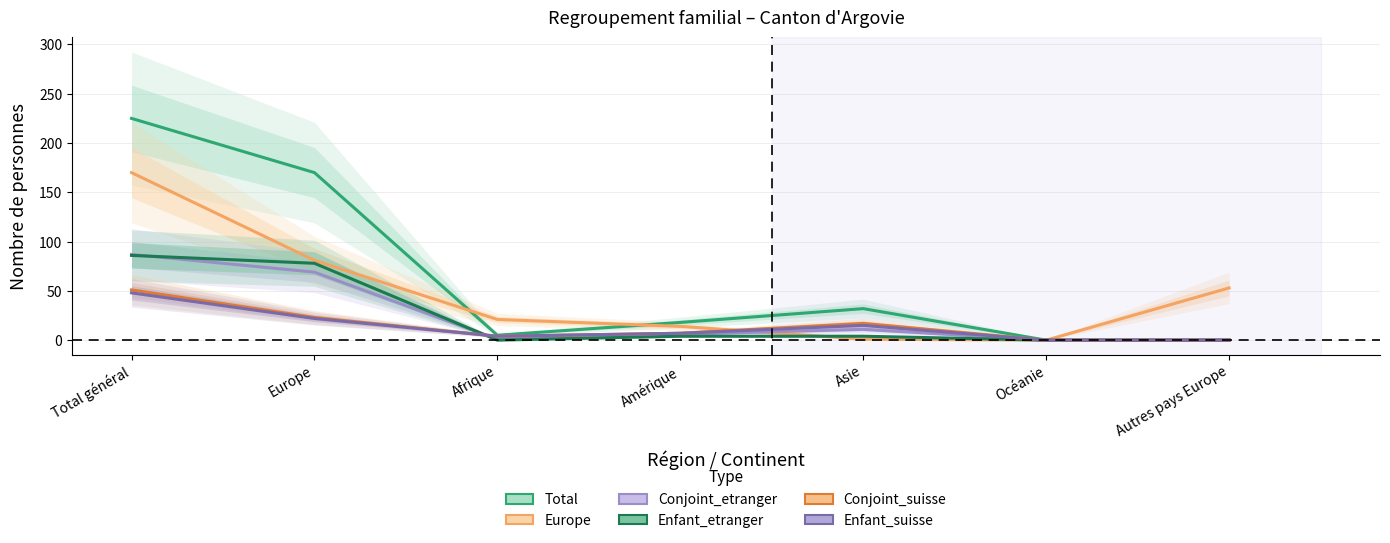

How many data points does each series have?

7